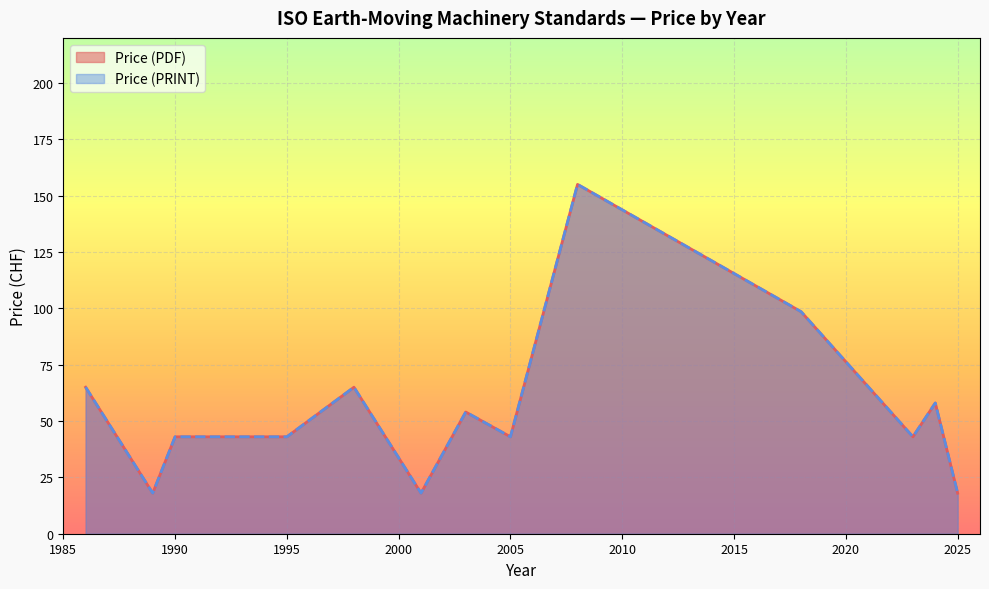

What is the total value across all series at 2008?

310